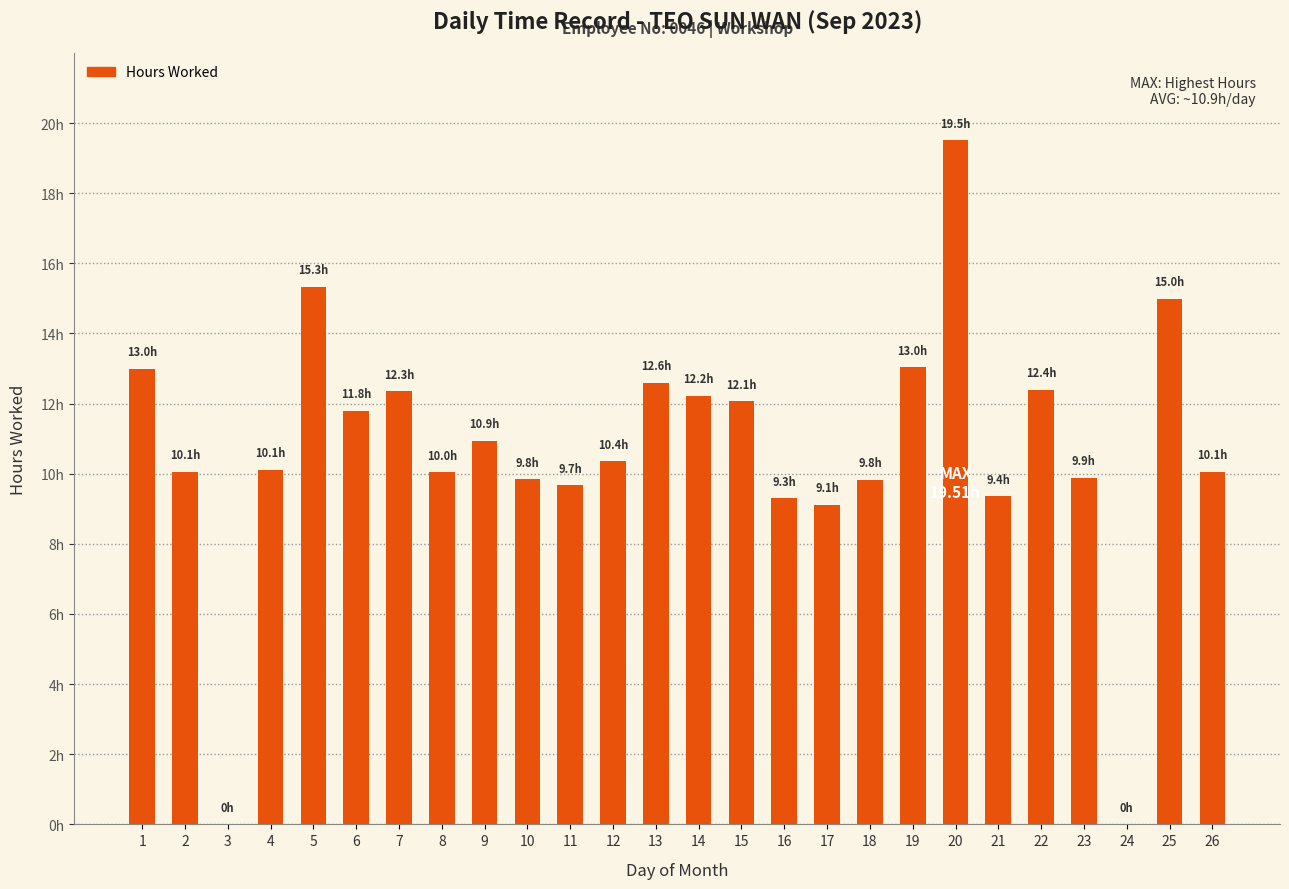

Are the bars horizontal?

No